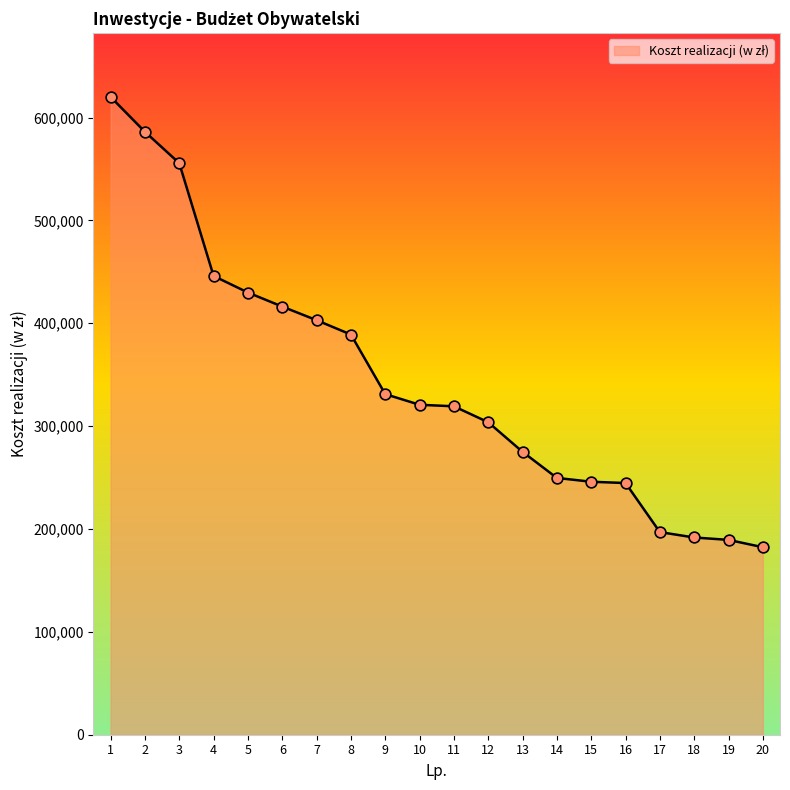

Which has a higher value, 19 or 17?

17